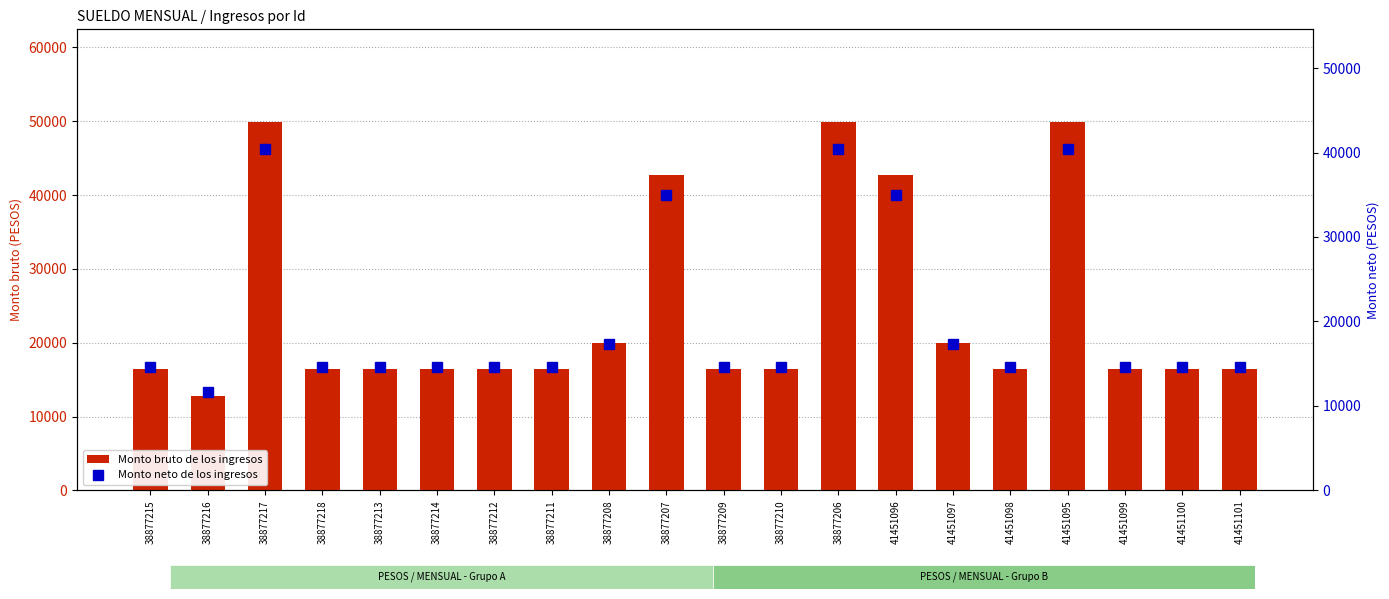

Which series changed the most between 38877217 and 41451097?

Monto bruto de los ingresos